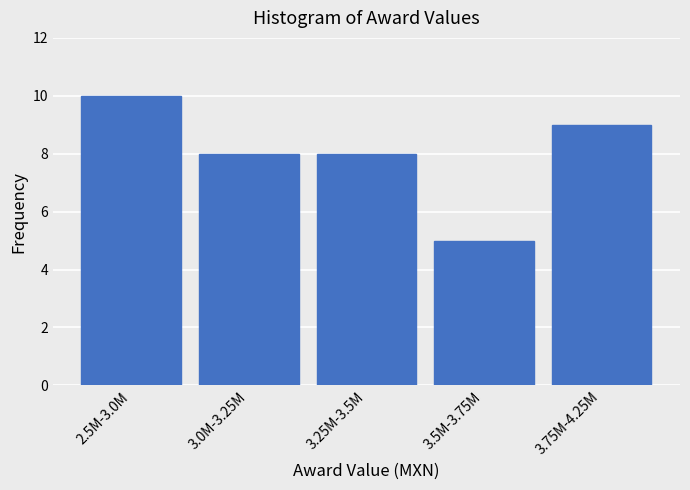

Reading left to right, transcribe all the data shown in this chart.

10	8	8	5	9